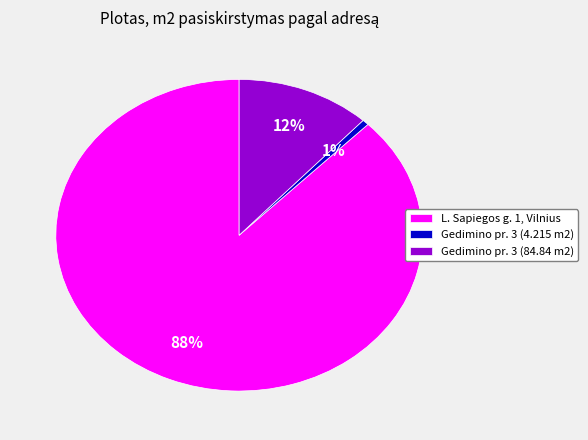

To the nearest percent, what portion does Gedimino pr. 3 (4.215 m2) represent?

1%